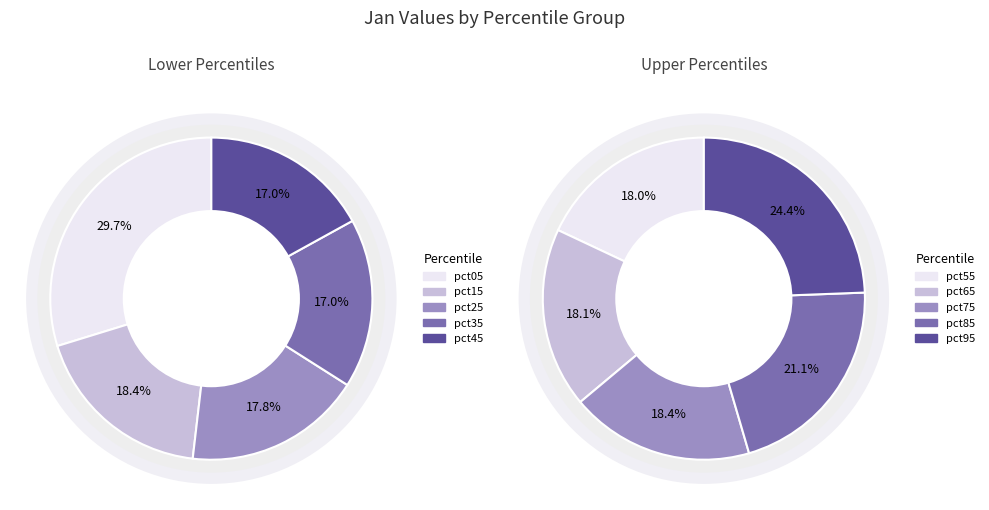

What is the largest slice in the pie chart?

pct05